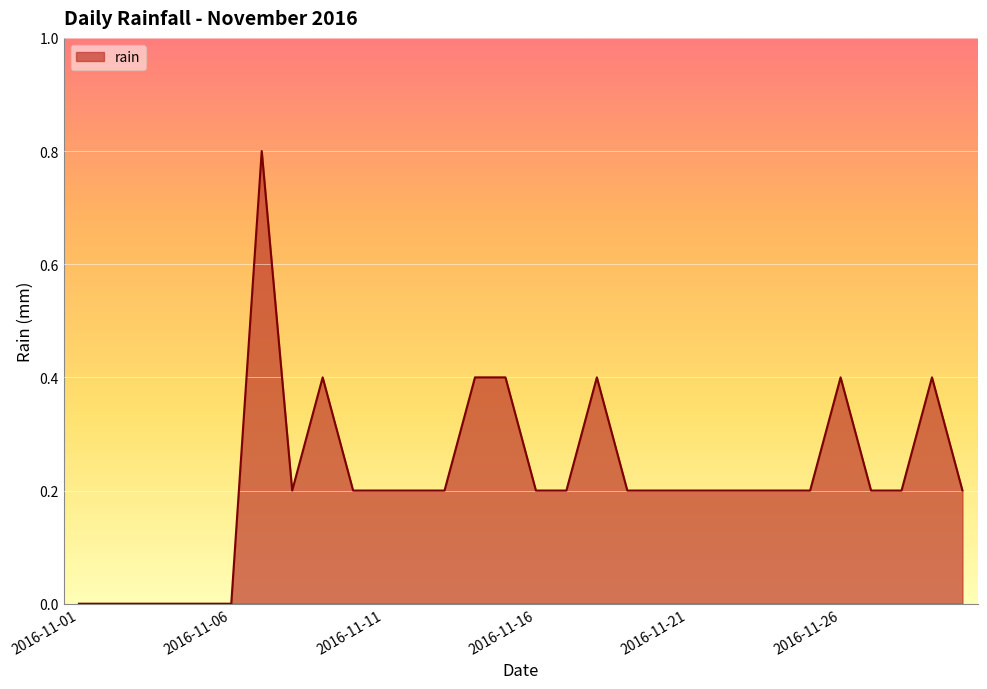

What is the difference between the maximum and minimum values?

0.8